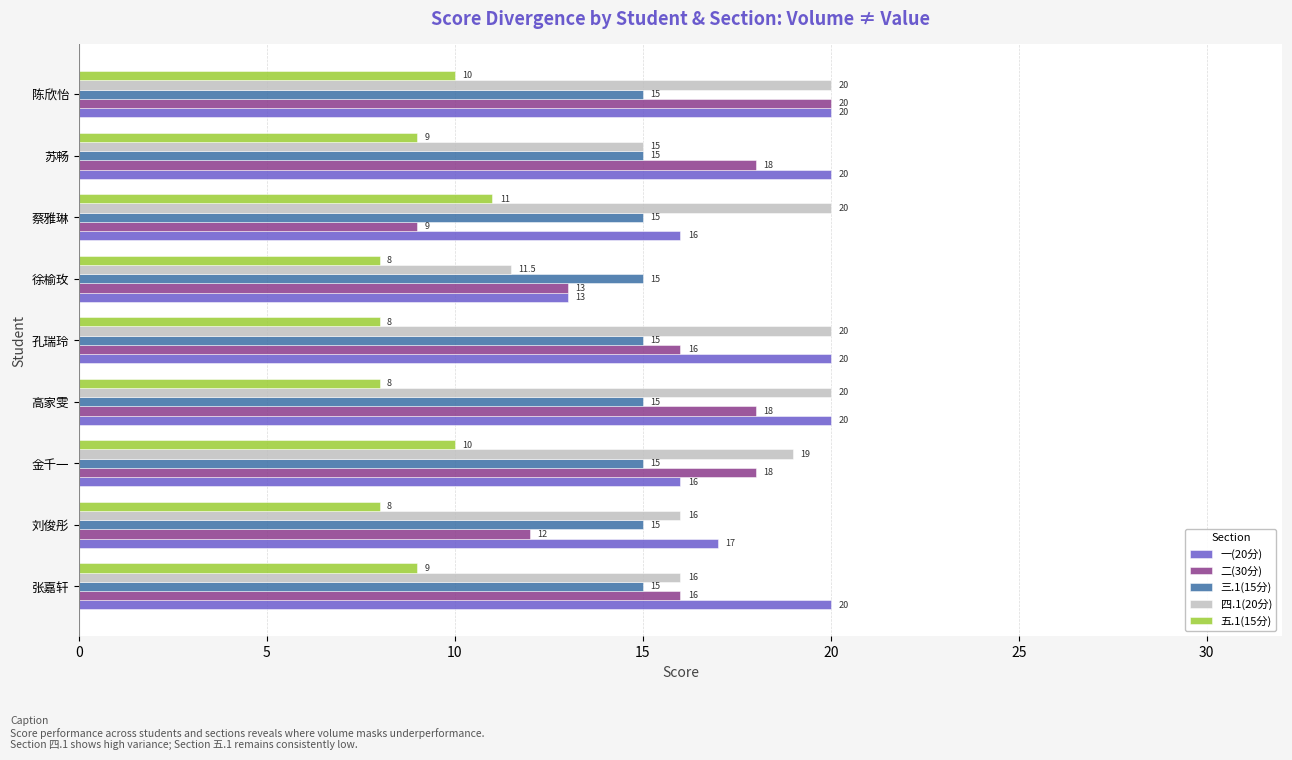

What is the smallest value displayed?

8.0